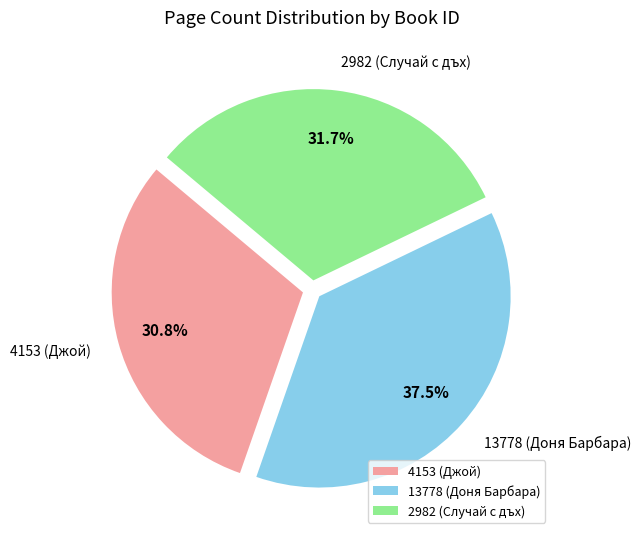

True or false: 4153 (Джой) accounts for 31% of the total.

True